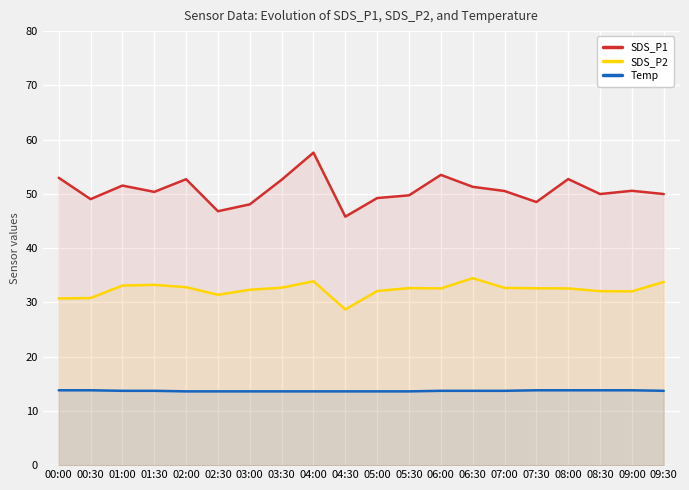

Reading left to right, extract all data points from this chart.

SDS_P1: 00:00=53.0	00:30=49.0	01:00=51.5	01:30=50.4	02:00=52.7	02:30=46.8	03:00=48.1	03:30=52.6	04:00=57.6	04:30=45.8	05:00=49.2	05:30=49.7	06:00=53.5	06:30=51.3	07:00=50.5	07:30=48.5	08:00=52.7	08:30=50.0	09:00=50.6	09:30=50.0
SDS_P2: 00:00=30.7	00:30=30.8	01:00=33.1	01:30=33.2	02:00=32.8	02:30=31.4	03:00=32.3	03:30=32.7	04:00=33.9	04:30=28.7	05:00=32.1	05:30=32.6	06:00=32.6	06:30=34.5	07:00=32.7	07:30=32.6	08:00=32.6	08:30=32.1	09:00=32.0	09:30=33.8
Temp: 00:00=13.8	00:30=13.8	01:00=13.7	01:30=13.7	02:00=13.6	02:30=13.6	03:00=13.6	03:30=13.6	04:00=13.6	04:30=13.6	05:00=13.6	05:30=13.6	06:00=13.7	06:30=13.7	07:00=13.7	07:30=13.8	08:00=13.8	08:30=13.8	09:00=13.8	09:30=13.7